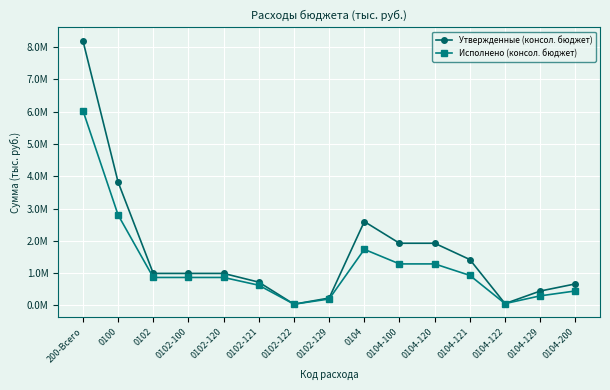

True or false: Исполнено (консол. бюджет) and Утвержденные (консол. бюджет) cross at least once.

False